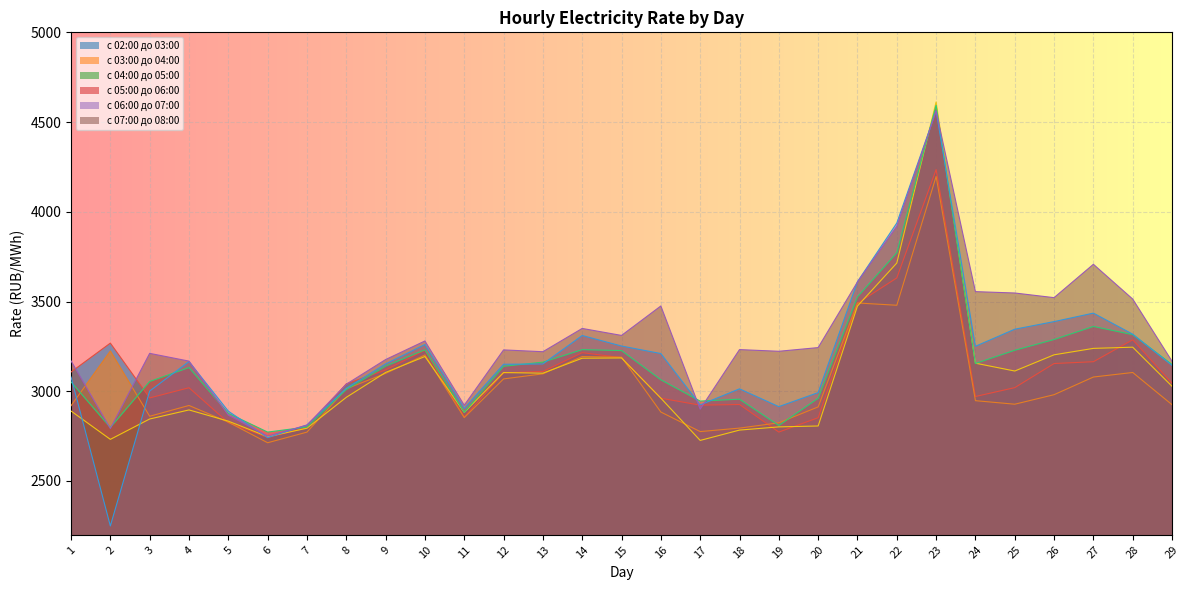

How many intersections are there between с 06:00 до 07:00 and с 05:00 до 06:00?

11